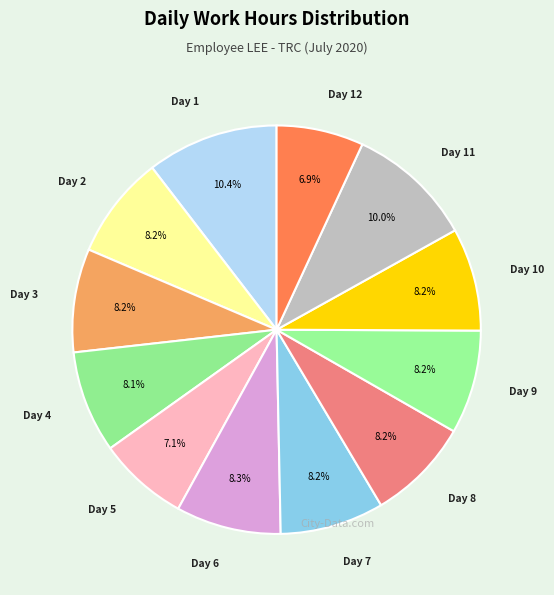

Count the number of slices in the pie.

12